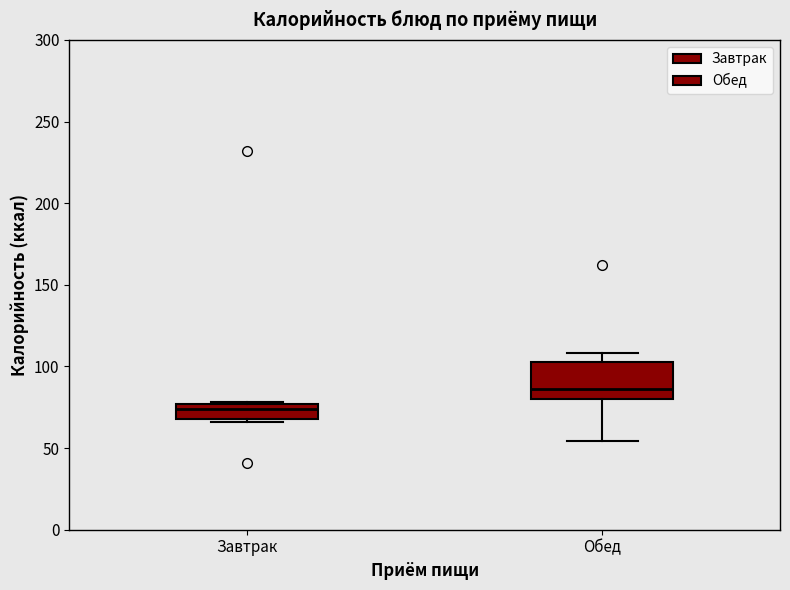

Reading left to right, read every box against the y-axis: the position of its median line, the range the box covers, and the ends of its whiskers. The values are not printed on the chart, so give them approximately, as read against the axis.

Завтрак: median 75 (inside the box), box 70 to 75, whiskers 65 to 80
Обед: median 85, box 80 to 105, whiskers 55 to 110